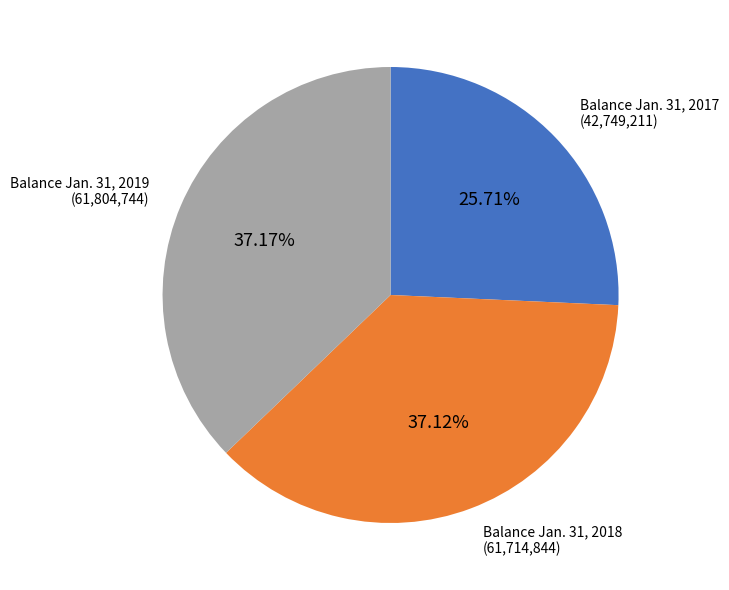

Does any single category account for the majority?

No